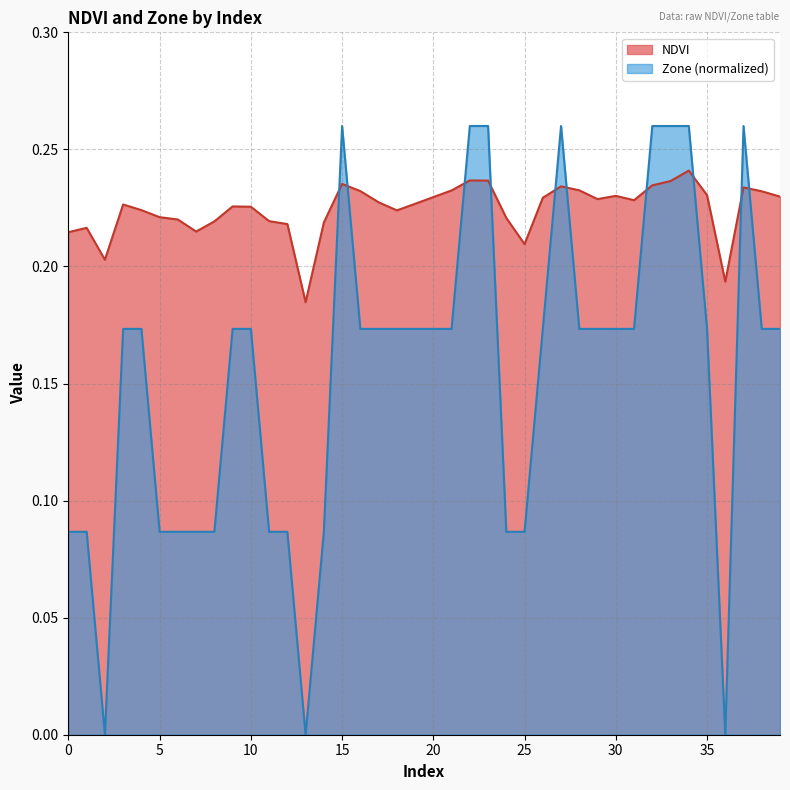

What is the total value across all series at 9?

0.4